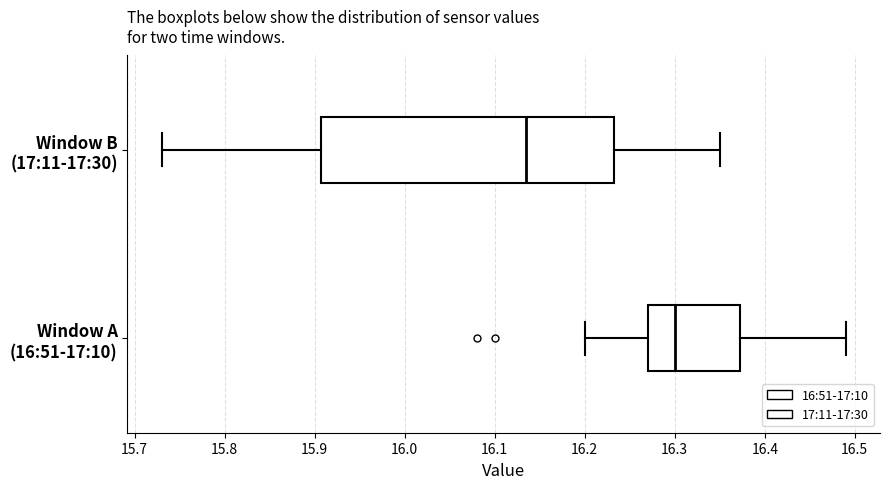

Which box's median line is the furthest to the left?

Window B (17:11-17:30)